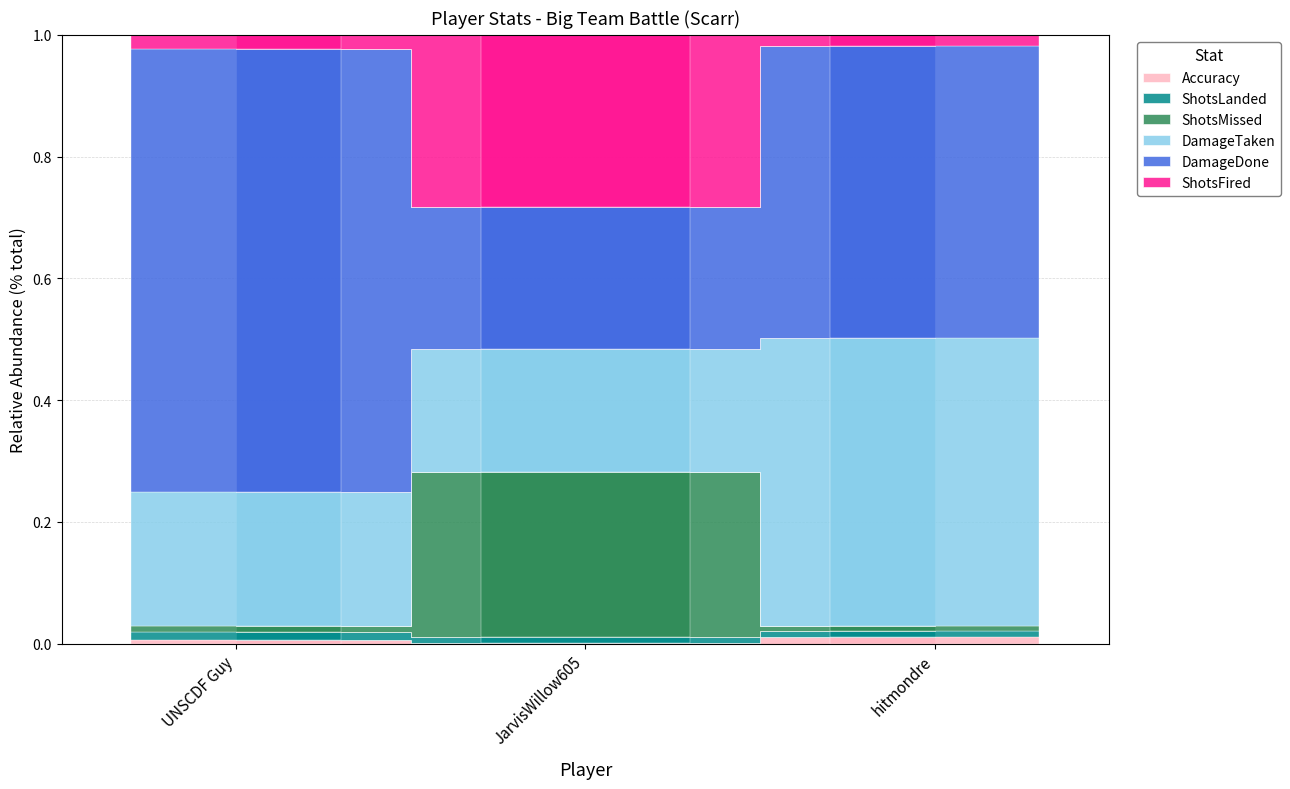

What value does the ShotsMissed series have at JarvisWillow605?

0.3